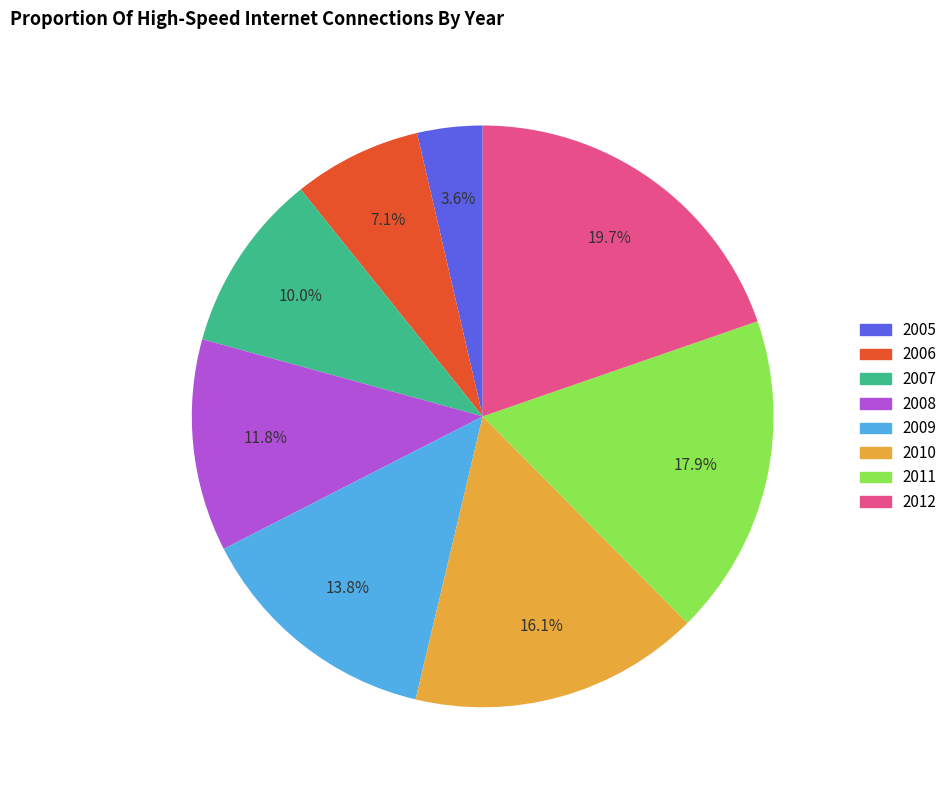

Count the number of slices in the pie.

8